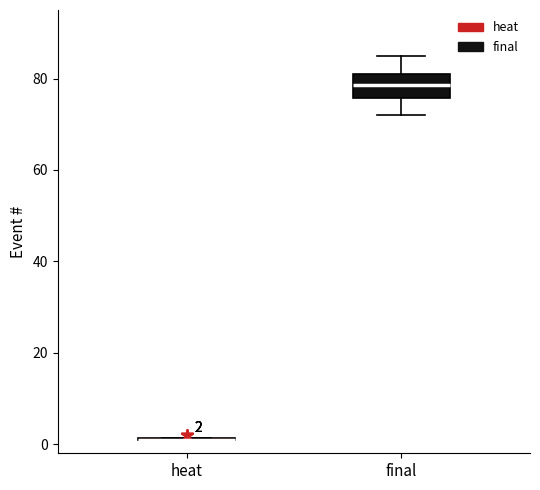

Which box is the tallest, from its lower edge to its upper edge?

final